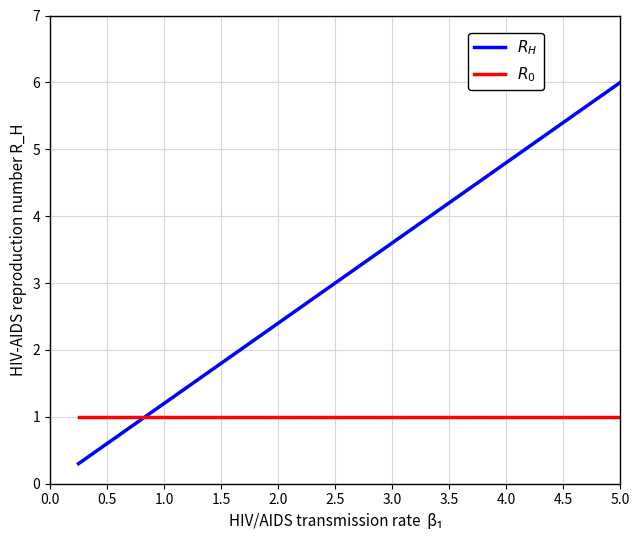

What is the minimum value for $R_0$?

1.0